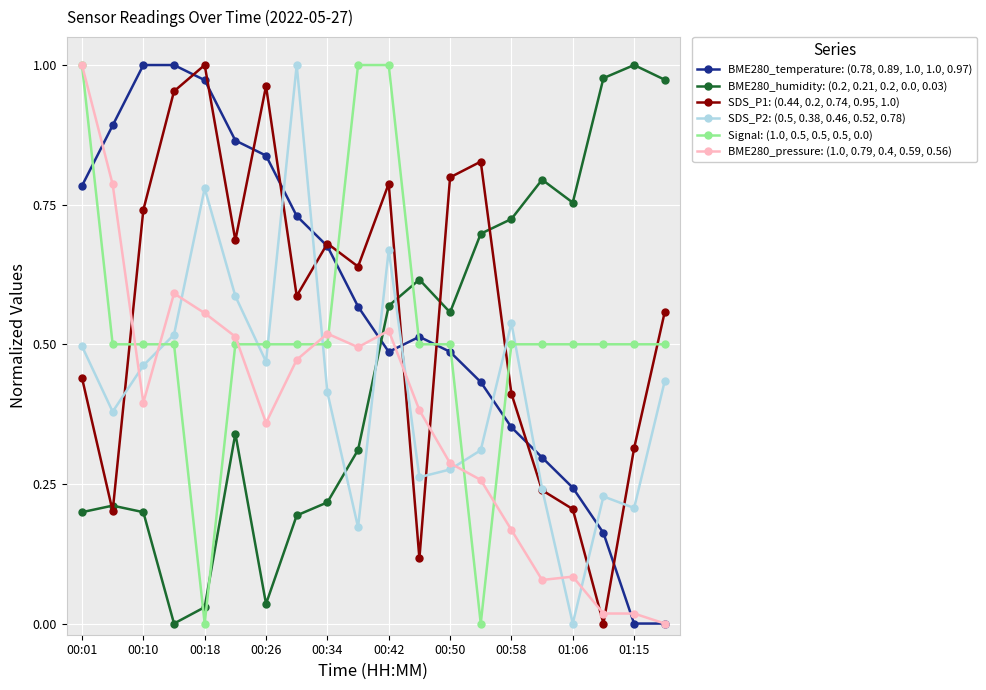

Which series ends up on top after the final intersection of SDS_P1: (0.44, 0.2, 0.74, 0.95, 1.0) and Signal: (1.0, 0.5, 0.5, 0.5, 0.0)?

SDS_P1: (0.44, 0.2, 0.74, 0.95, 1.0)